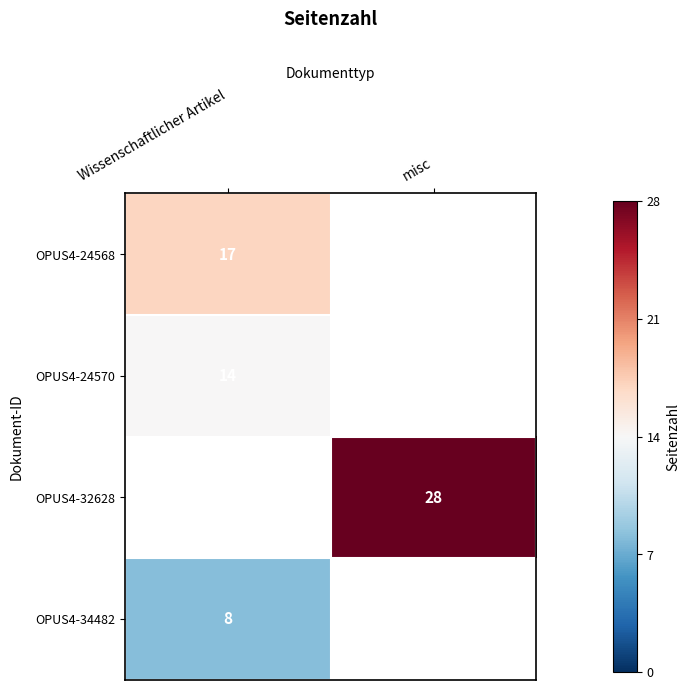

The OPUS4-24570 series shows 22 at Wissenschaftlicher Artikel. True or false?

False